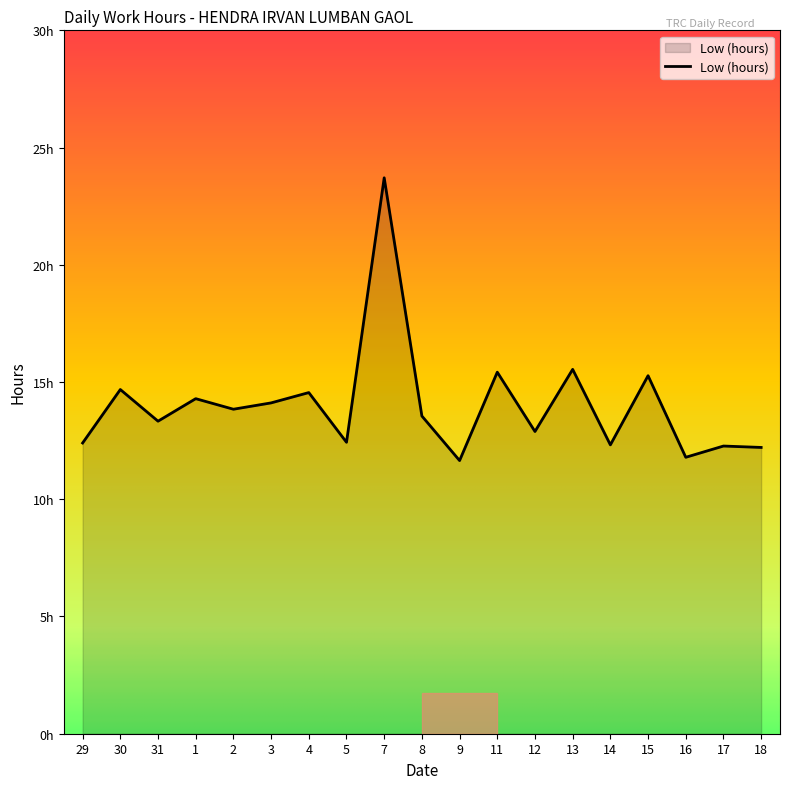

Does the chart display data point markers on the line(s)?

No